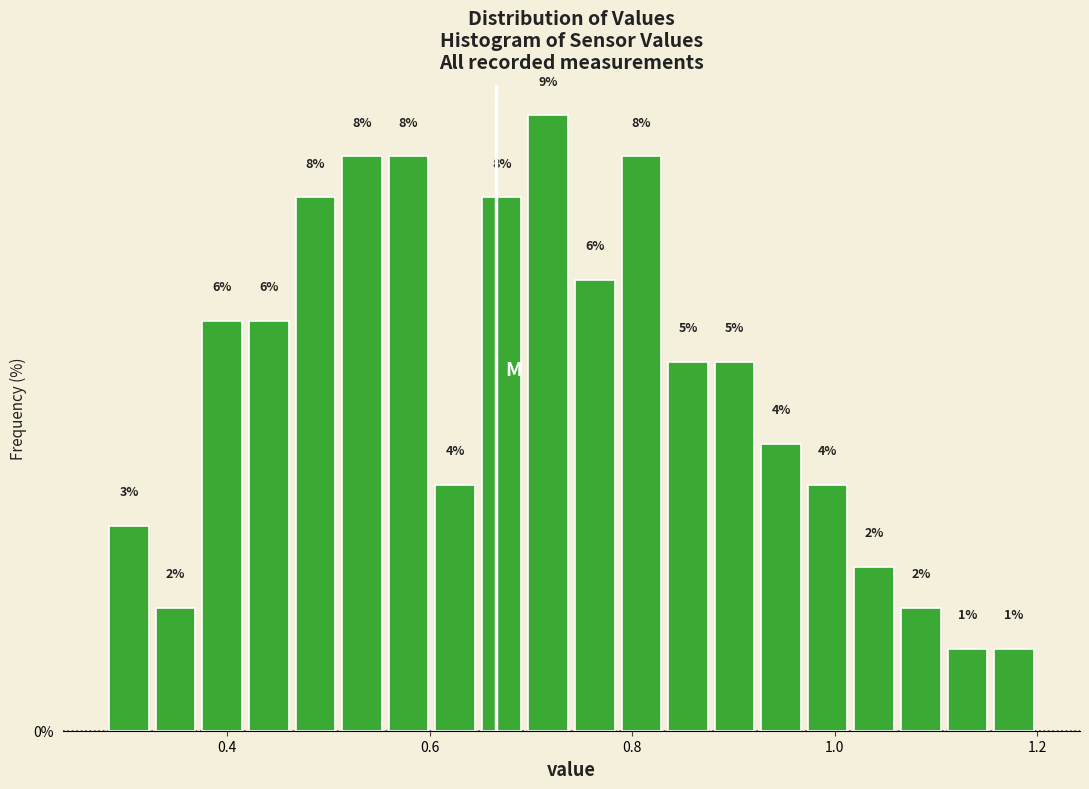

Around what value on the x-axis is the tallest bar? Give the approximate position of its centre, as read against the axis.

0.72